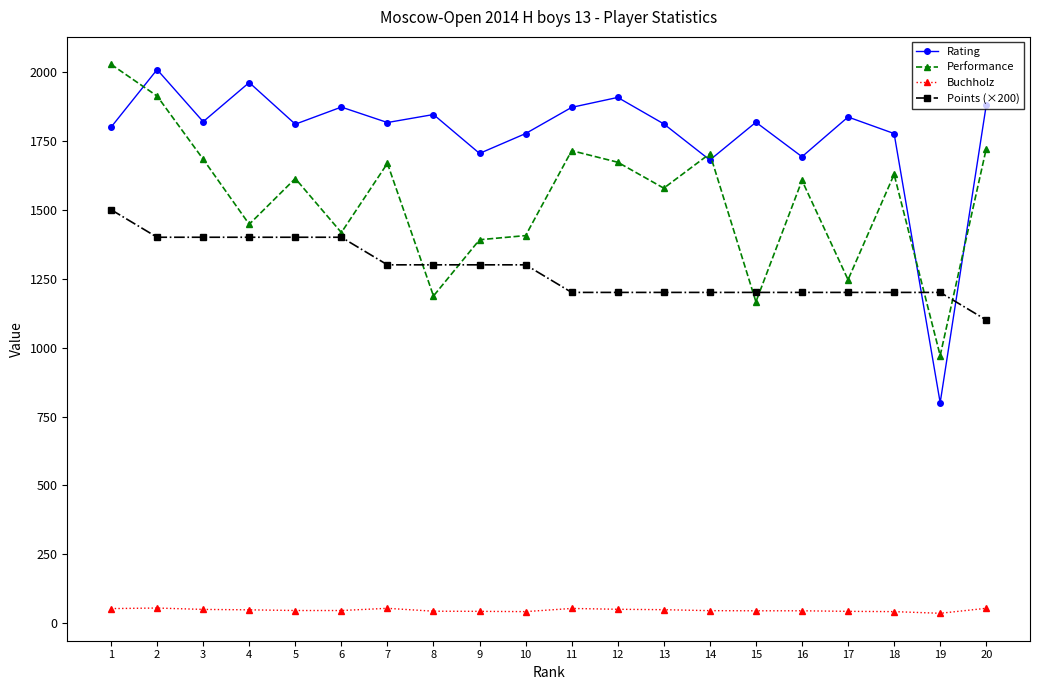

Count the number of data series in this chart.

4